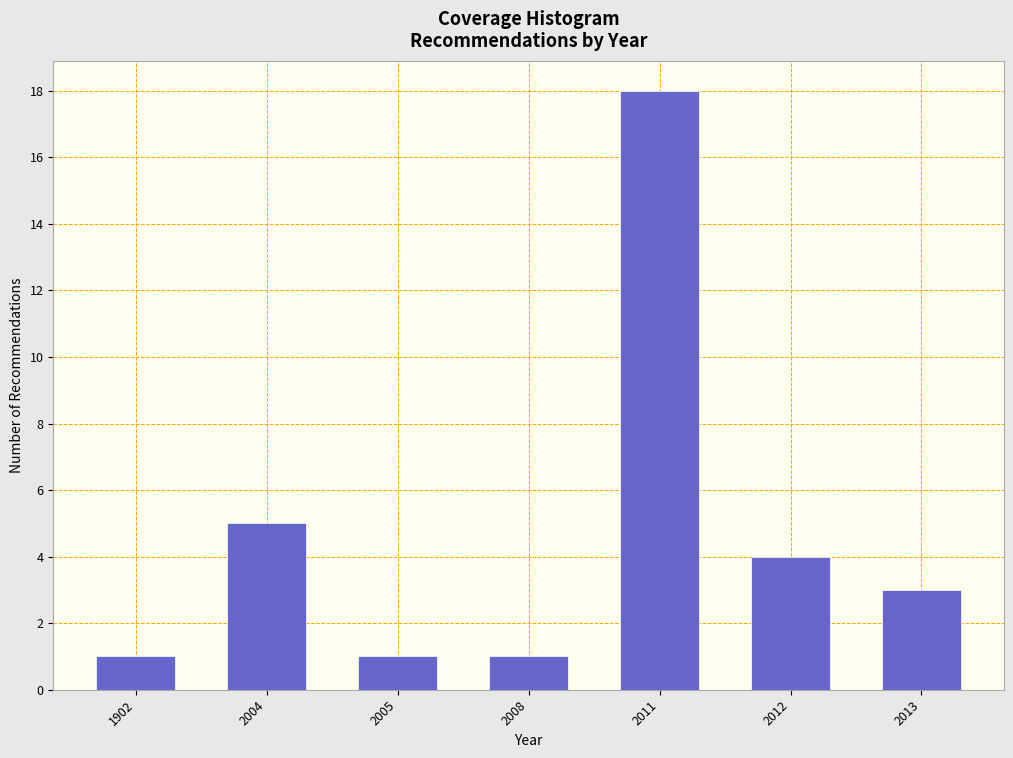

Reading left to right, list all the values displayed in this chart.

1902=1	2004=5	2005=1	2008=1	2011=18	2012=4	2013=3